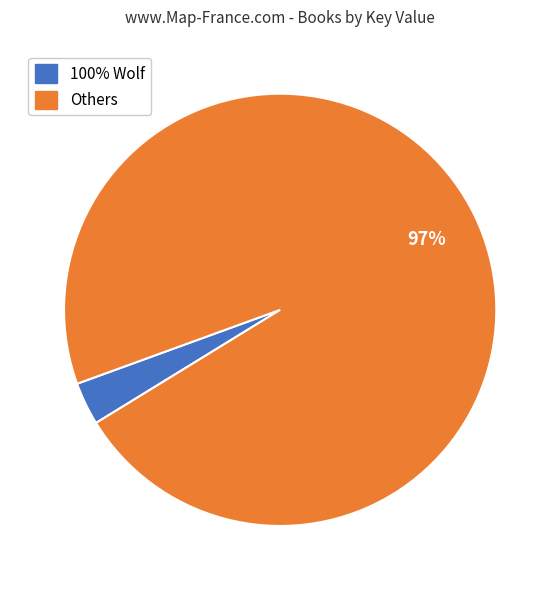

To the nearest percent, what is the average slice percentage?

50%